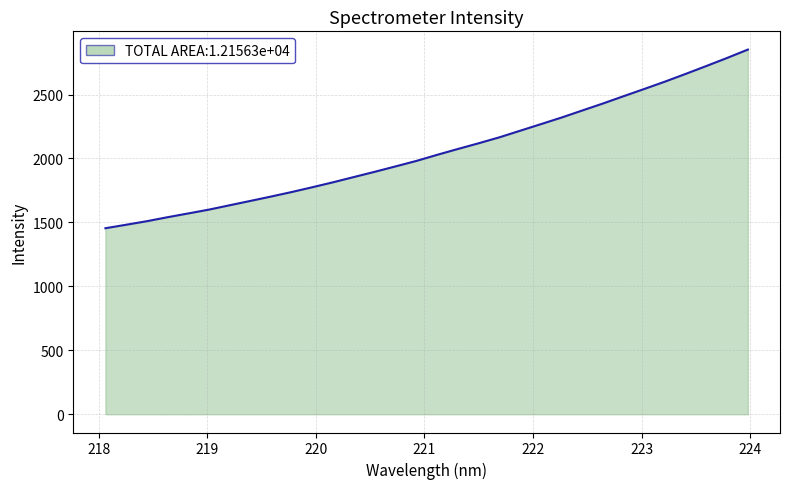

What is the minimum value shown in the chart?

1454.5